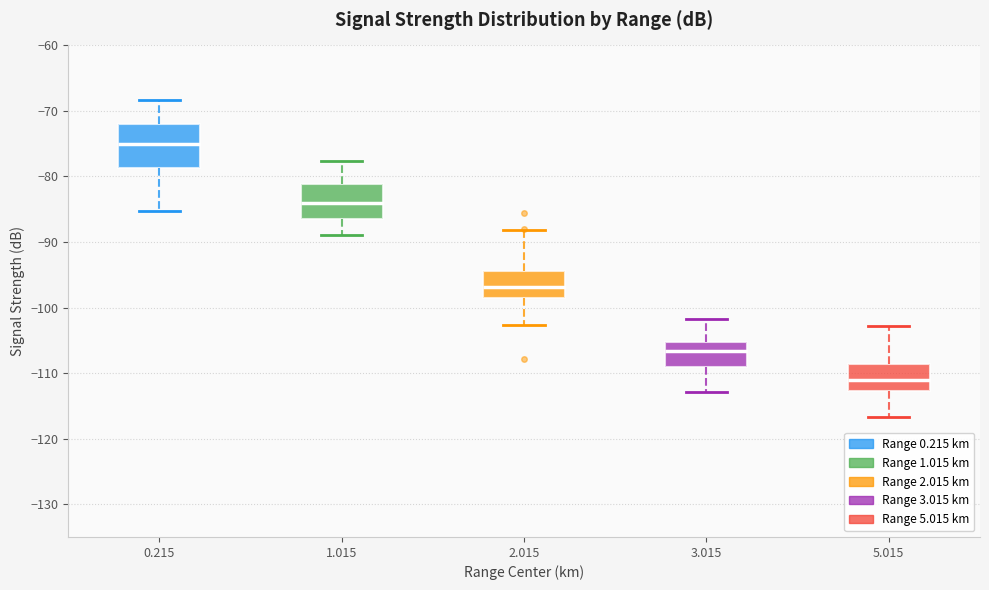

Reading left to right, read every box against the y-axis: the position of its median line, the range the box covers, and the ends of its whiskers. The values are not printed on the chart, so give them approximately, as read against the axis.

0.215: median -75, box -79 to -72, whiskers -85 to -68
1.015: median -84, box -86 to -81, whiskers -89 to -78
2.015: median -97, box -99 to -94, whiskers -103 to -88
3.015: median -107, box -109 to -105, whiskers -113 to -102
5.015: median -111, box -113 to -109, whiskers -117 to -103